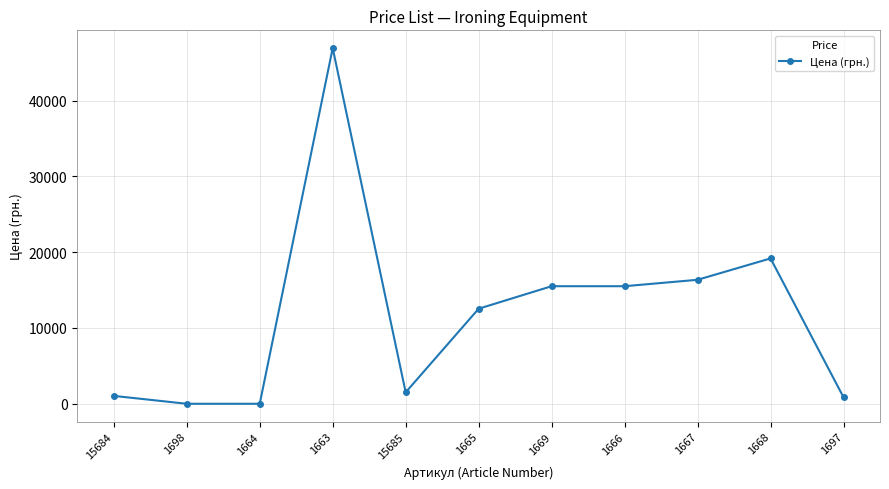

Where is the first local maximum?

1663